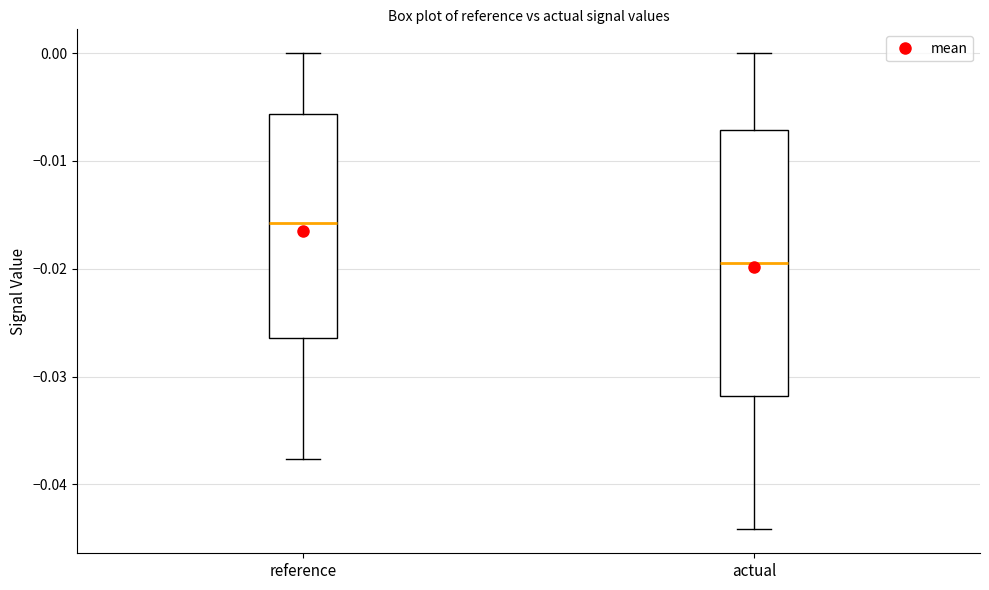

Which box's median line is the highest?

reference